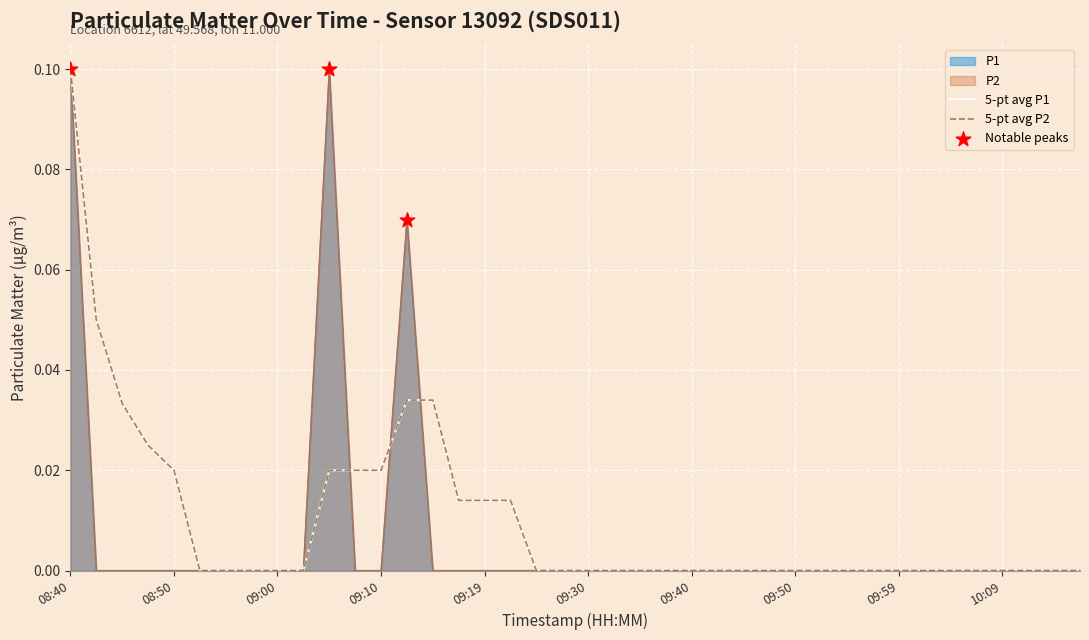

Which series has the largest total across all categories?

P1